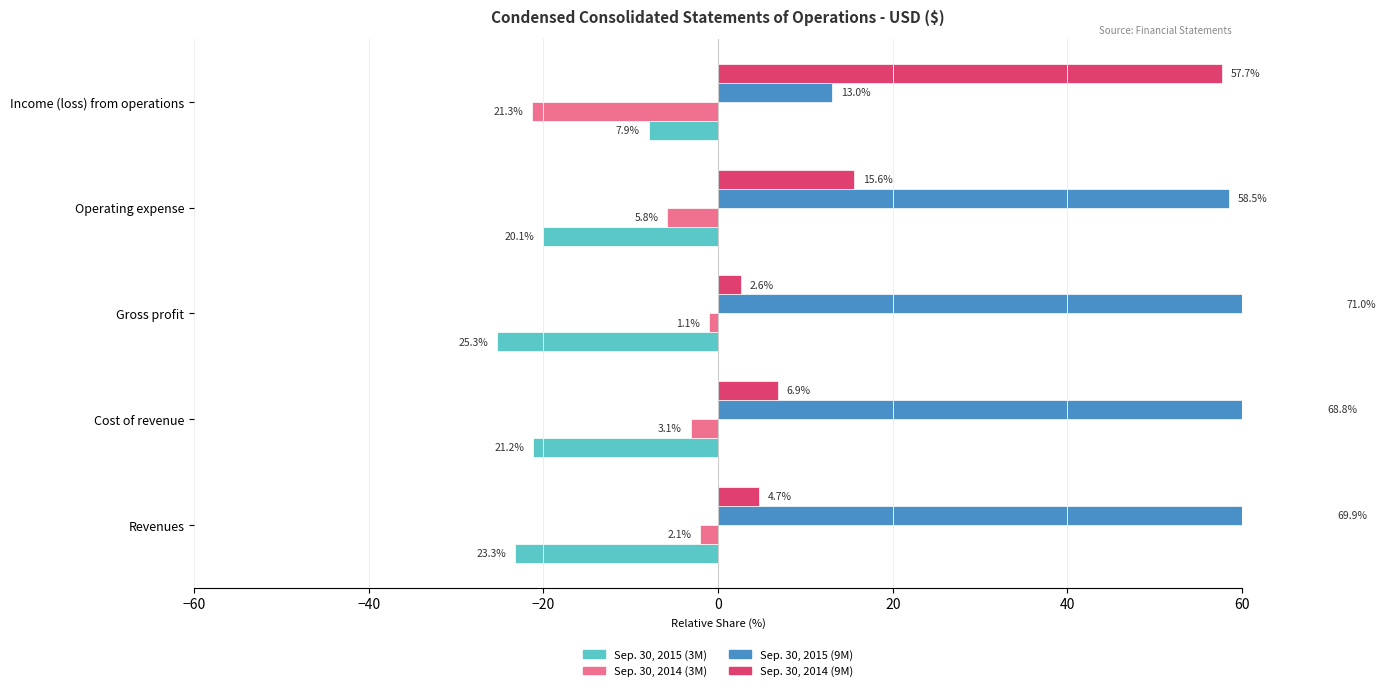

How many groups of bars are there?

5